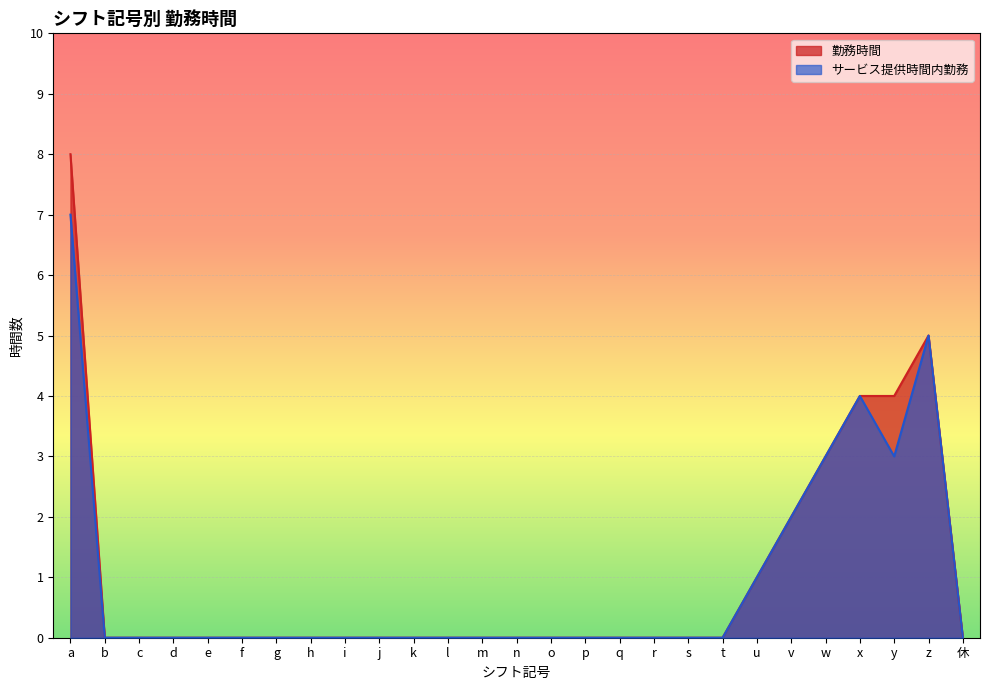

What is the label of the 23rd point from the left?

w